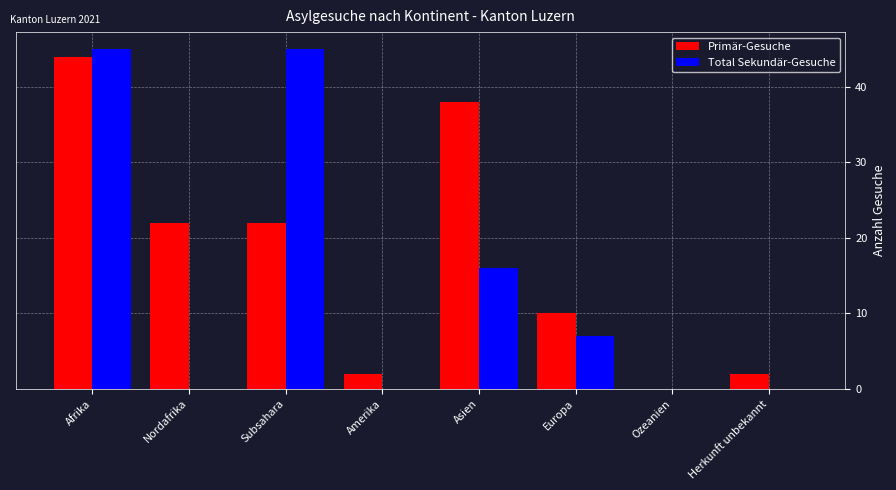

What is the sum of all Total Sekundär-Gesuche values?

113